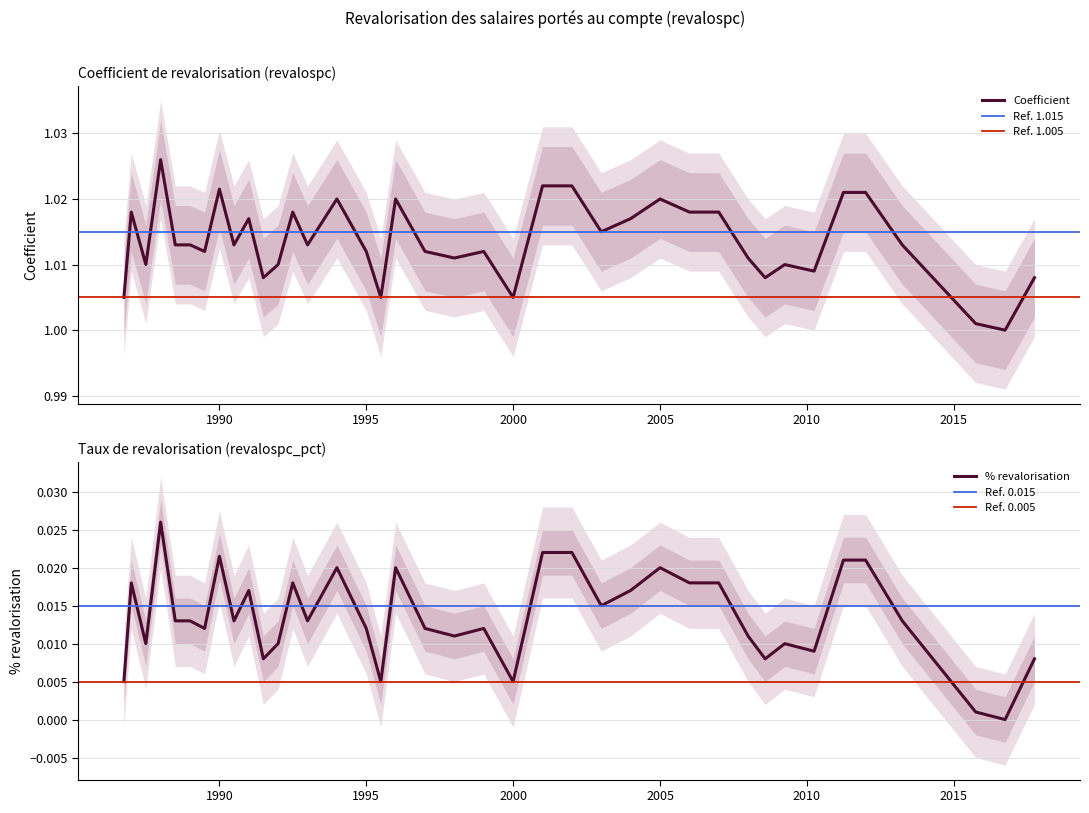

Is the value of revalospc at 2012-01-01 greater than the value of revalospc_pct at 1990-01-01?

Yes